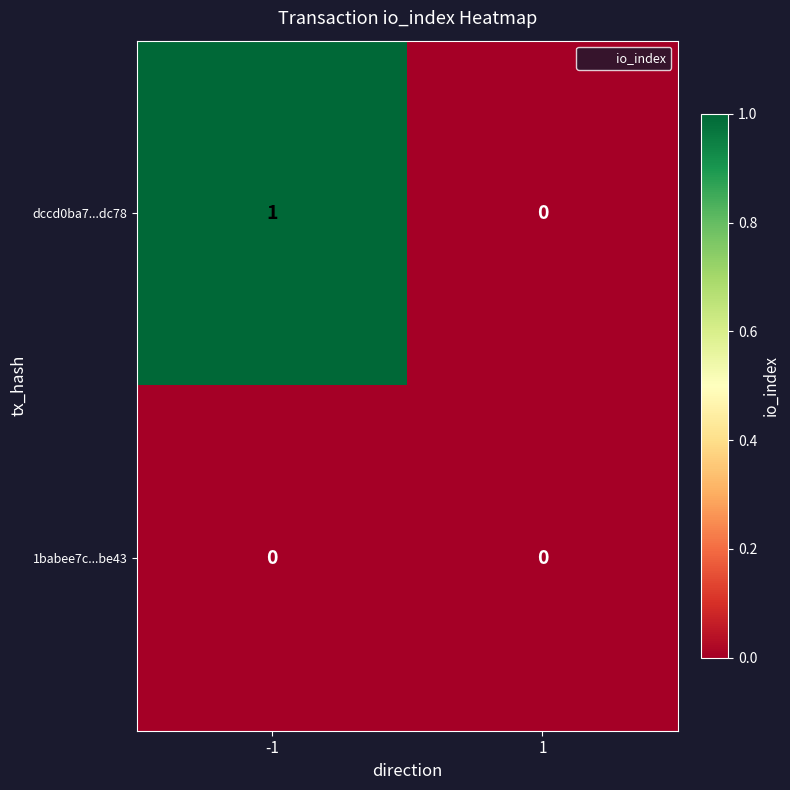

Which series changed the most between -1 and 1?

dccd0ba7...dc78